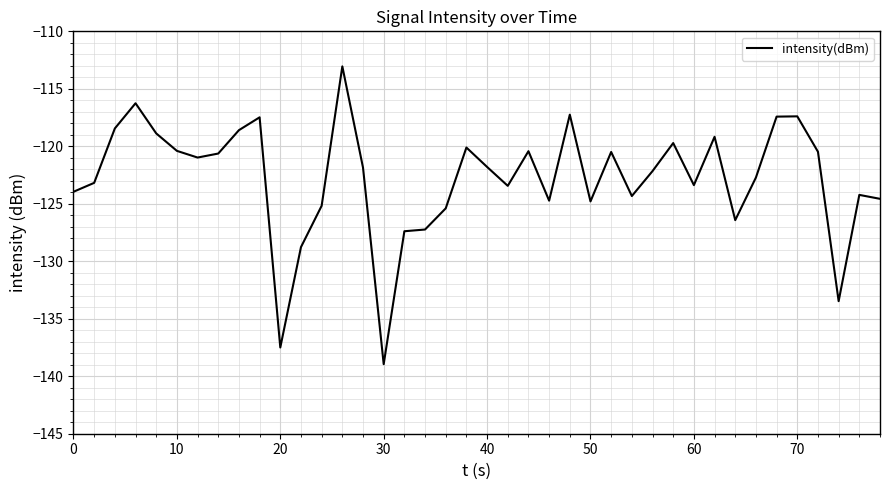

What is the minimum value shown in the chart?

-139.0